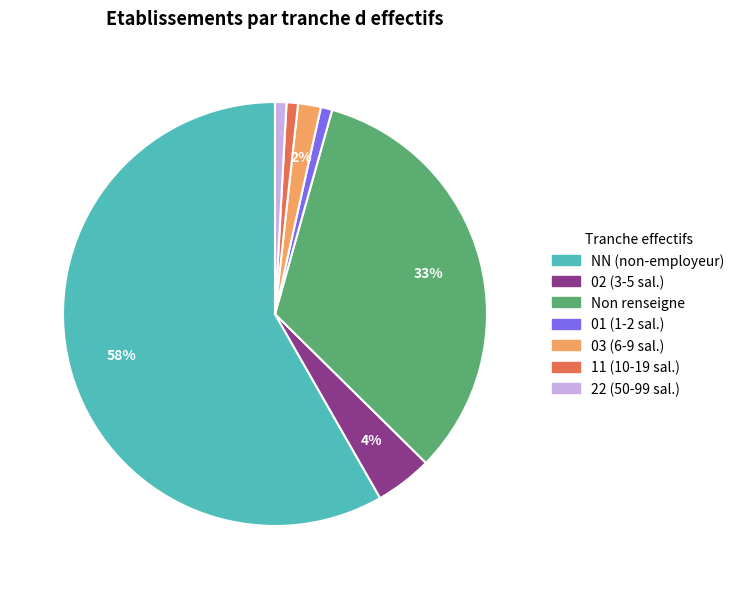

Is there any slice that represents more than half of the pie?

Yes